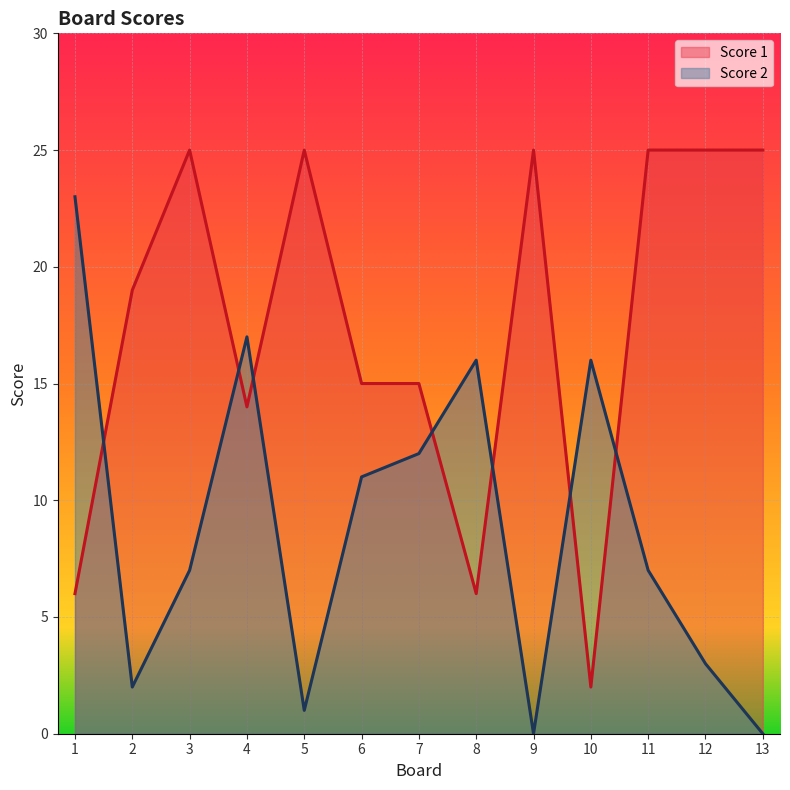

What is the value of the Score 2 point at the 12th from the left?

3